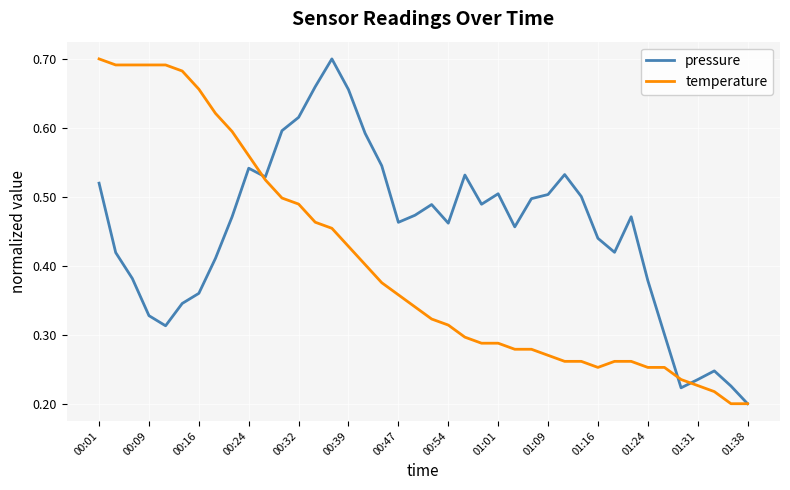

Which series has the largest total across all categories?

pressure